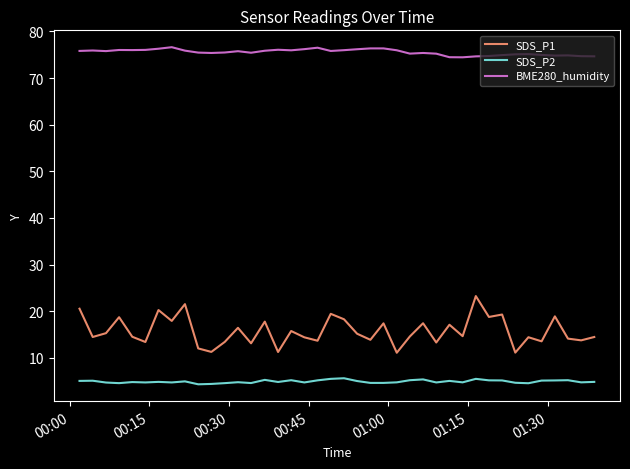

What is the smallest value displayed?

4.3